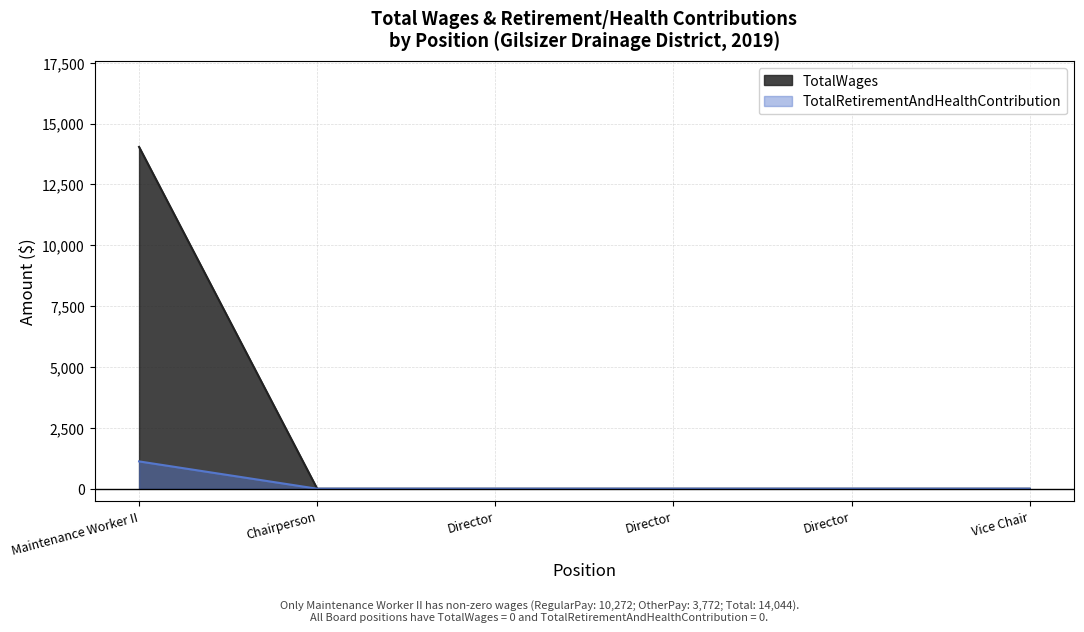

Rank the series at Director from lowest to highest value.

TotalWages, TotalRetirementAndHealthContribution